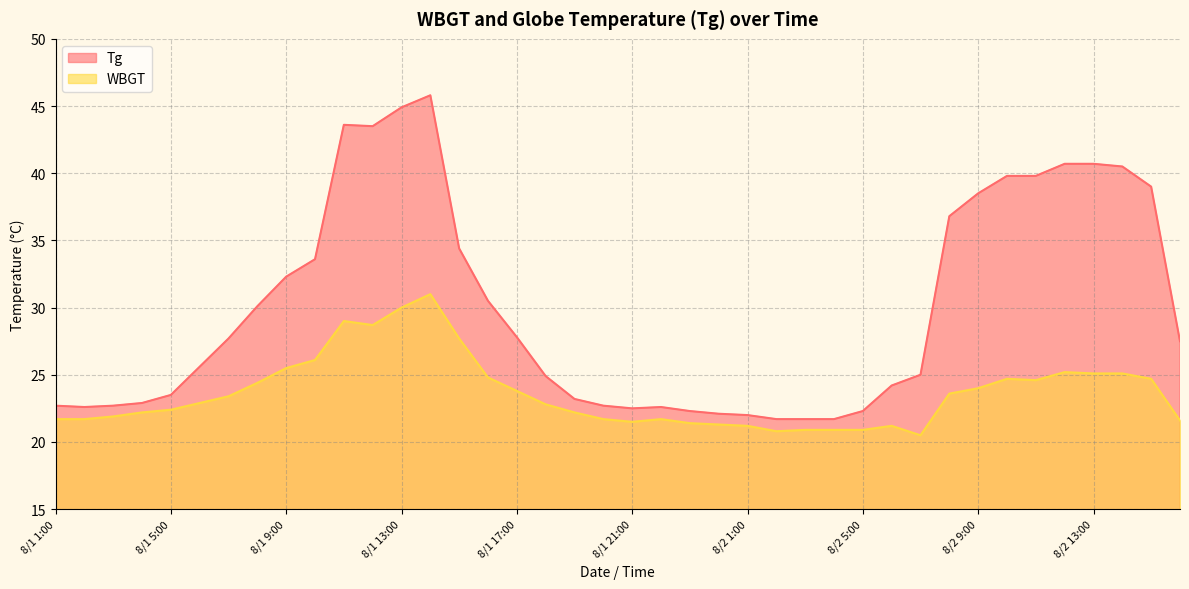

What is the maximum value shown in the chart?

45.8